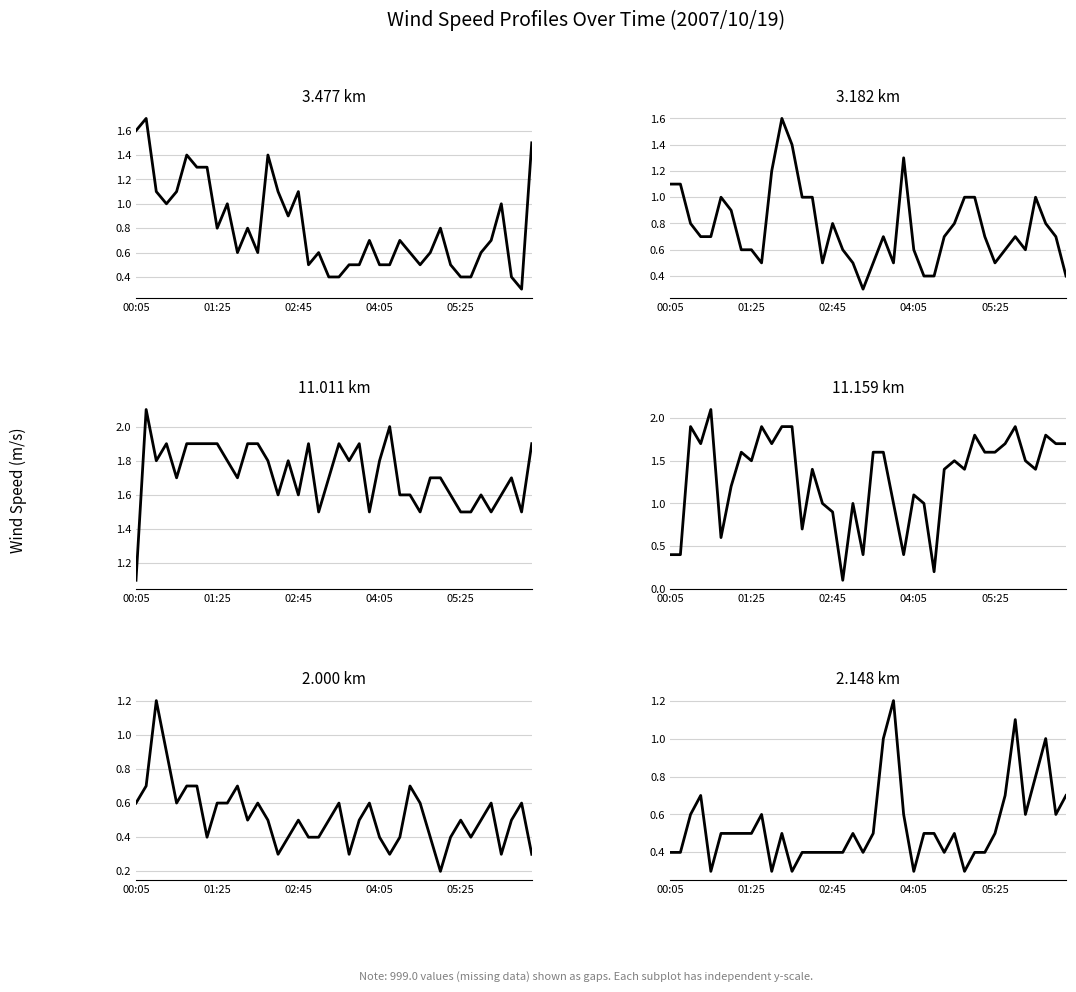

What is the lowest value of the 11.159 series?

0.1